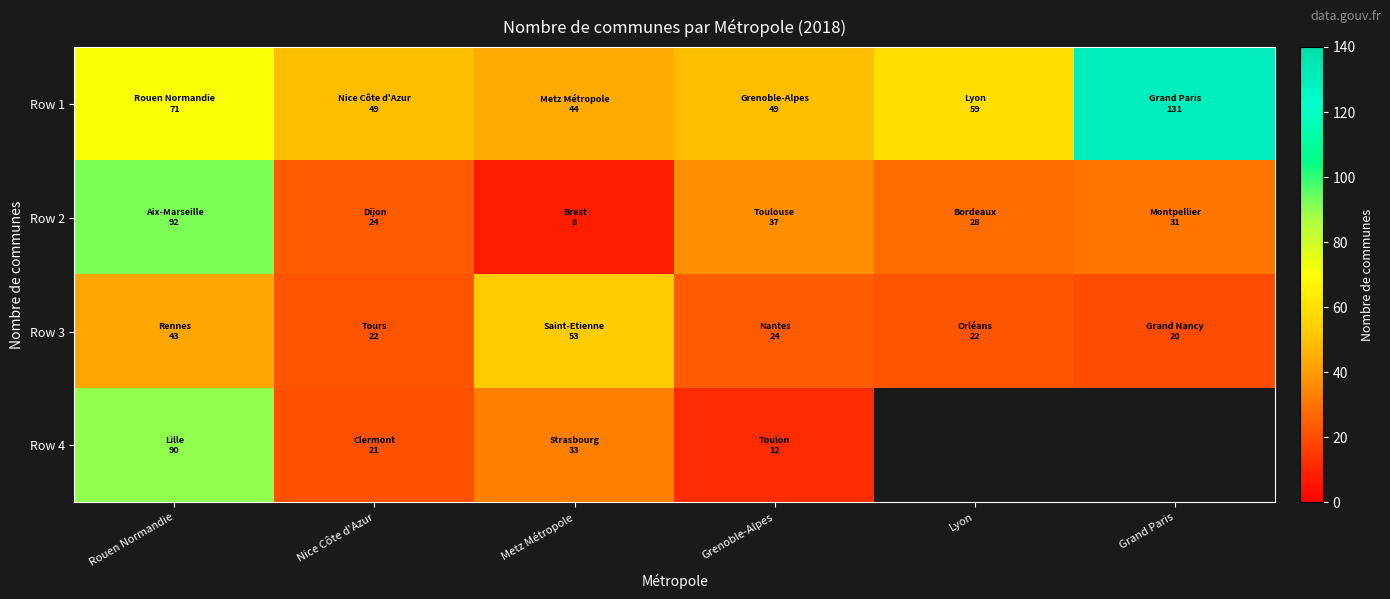

Rank the series by their maximum value, from highest to lowest.

Row 1, Row 2, Row 4, Row 3